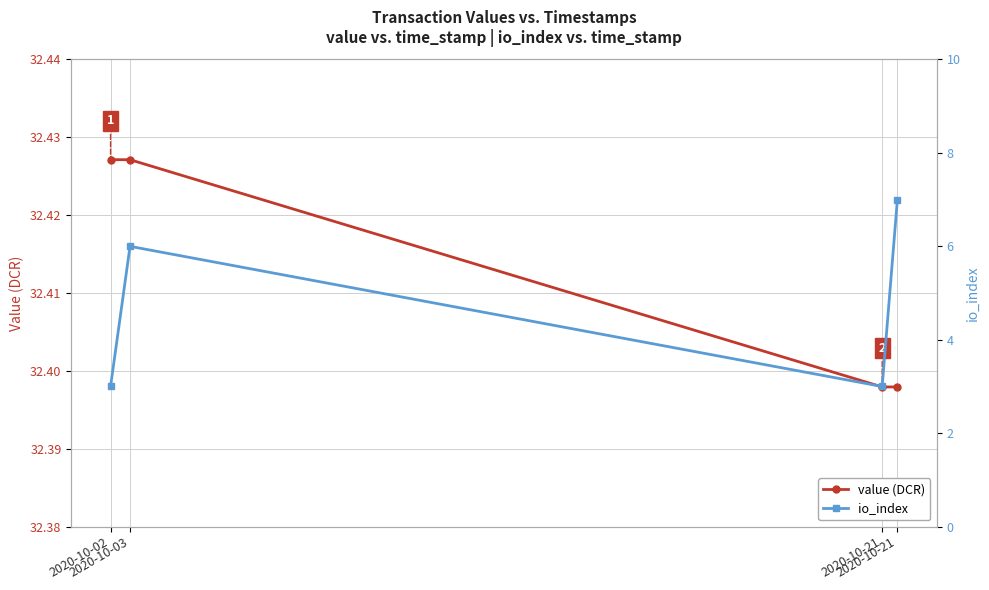

The value of io_index at 2020-10-21 is 3.0. True or false?

True